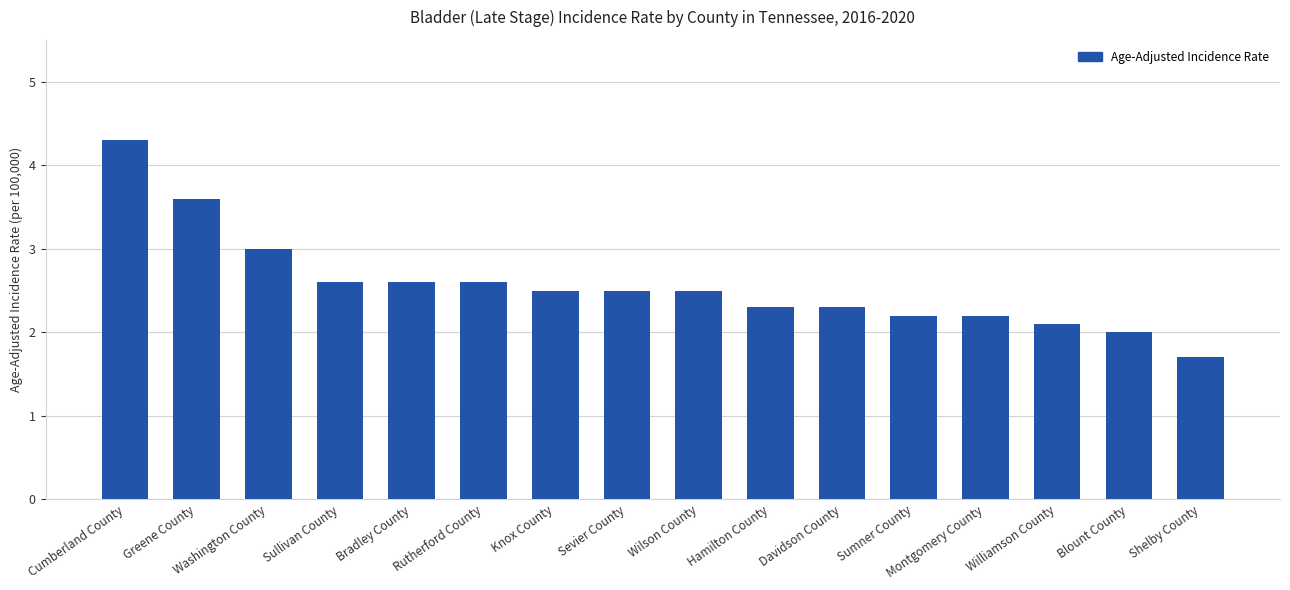

At which category does the chart reach its minimum across all series?

Shelby County